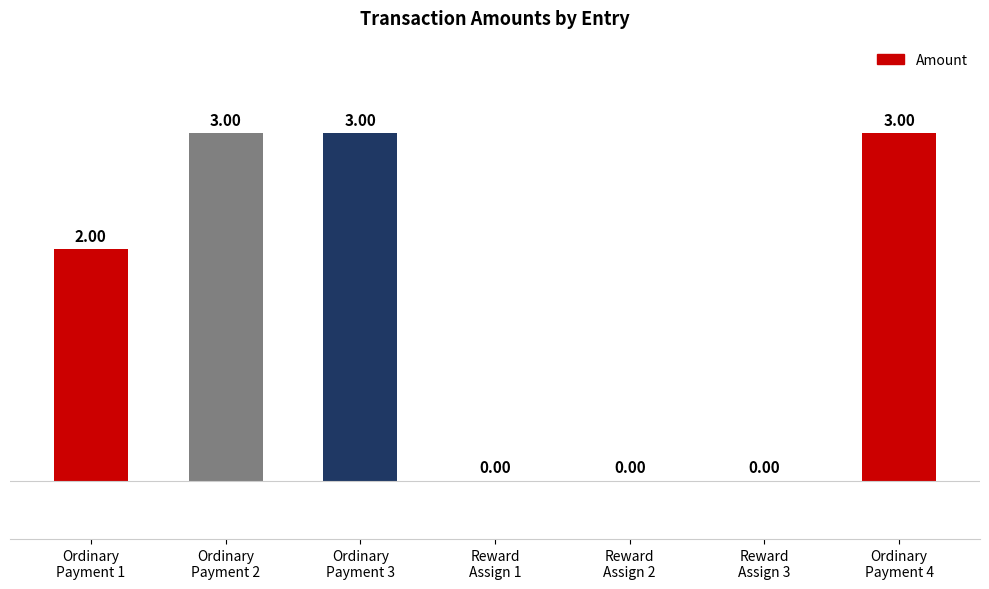

True or false: the data shows 5 at Ordinary
Payment 2.

False